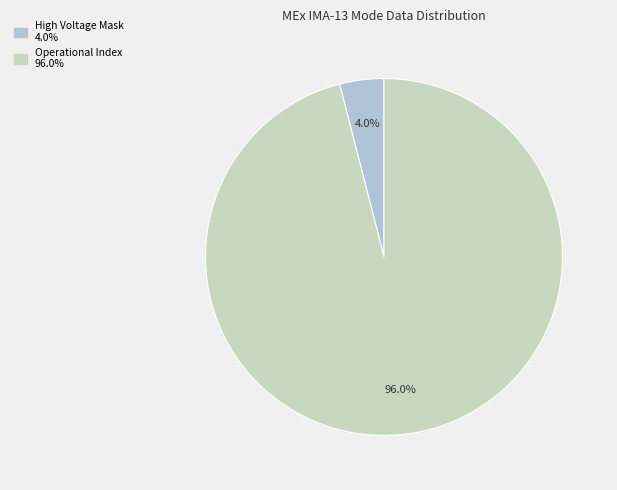

To the nearest percent, what is the average slice percentage?

50%